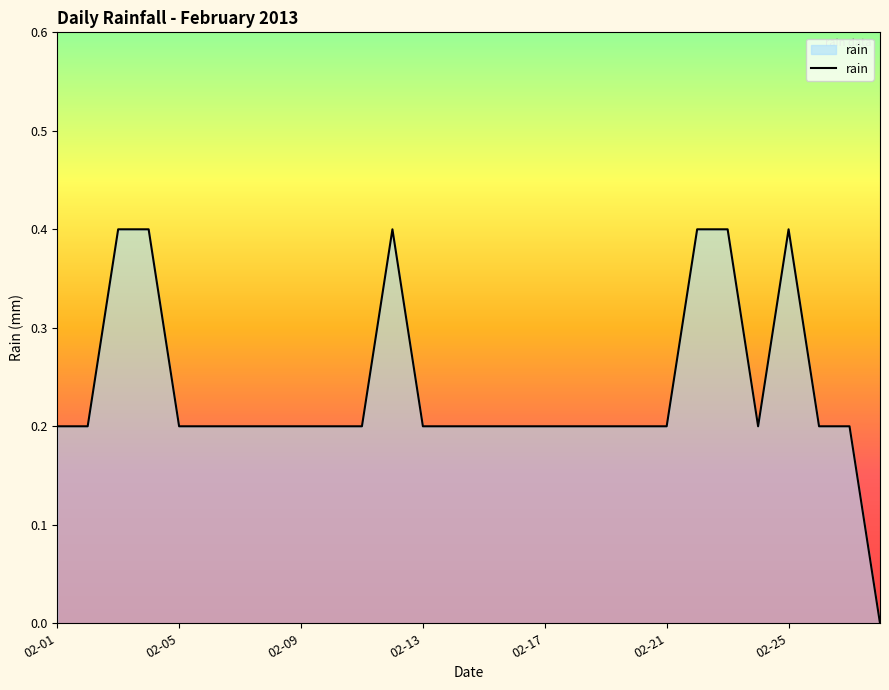

How many values are between 0 and 1?

28